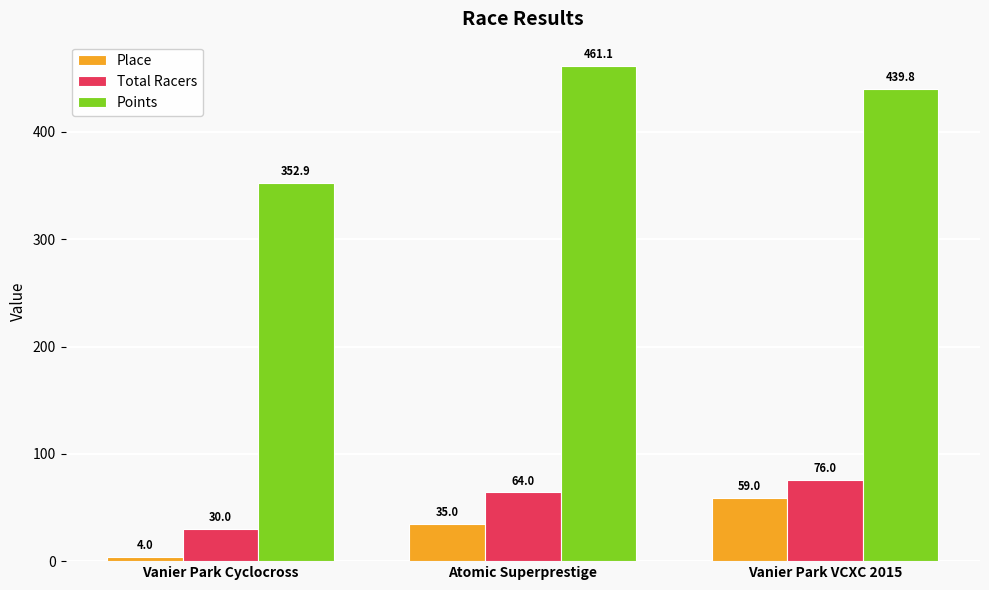

The Place series shows 4.0 at Vanier Park Cyclocross. True or false?

True